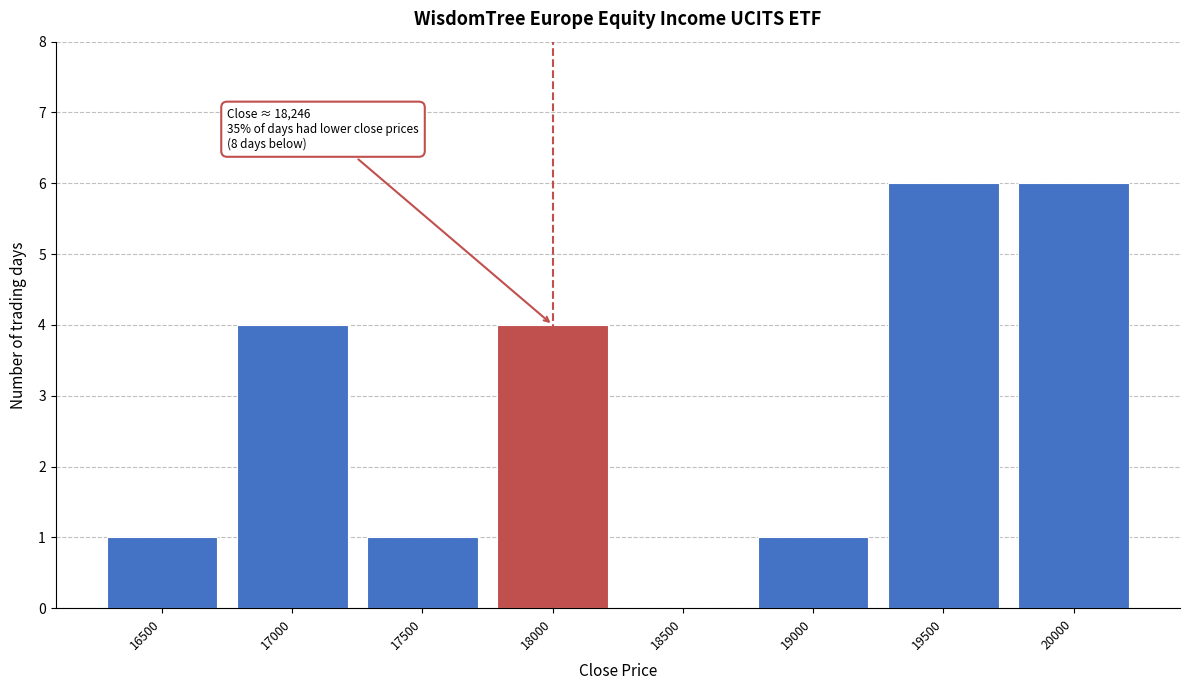

Reading left to right, list all the values displayed in this chart.

16500=1	17000=4	17500=1	18000=4	18500=0	19000=1	19500=6	20000=6